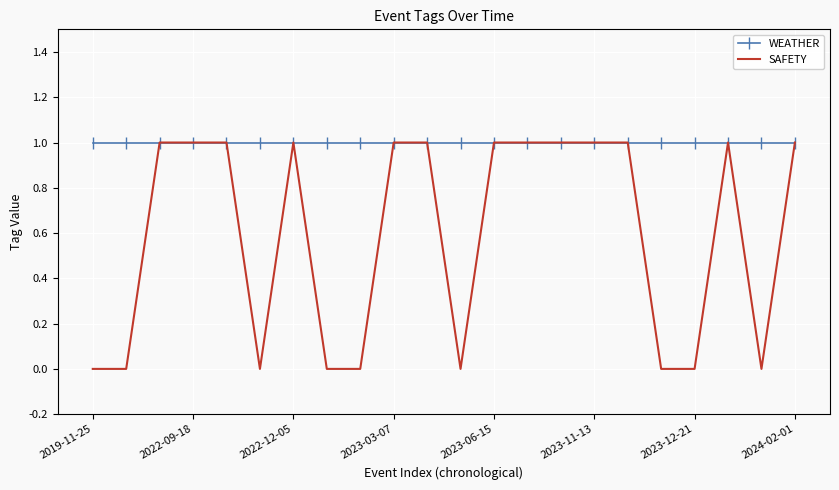

Which series has the widest spread of values?

SAFETY